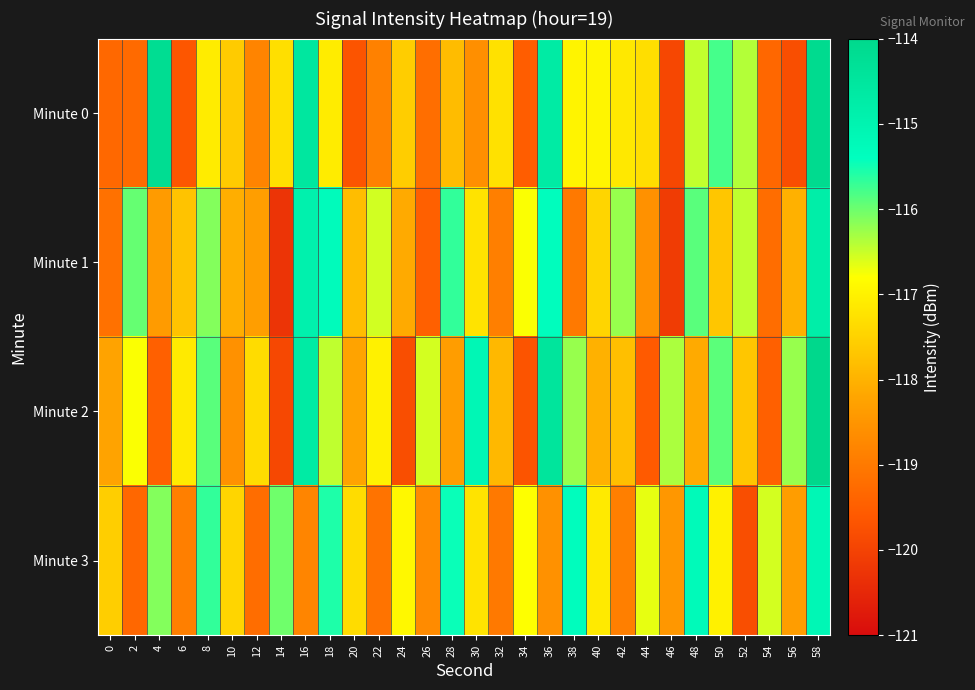

Reading right to left, list all the values displayed in this chart.

Minute 0: 58=-114.1	56=-119.8	54=-119.3	52=-116.4	50=-115.8	48=-116.5	46=-119.9	44=-117.3	42=-117.2	40=-116.9	38=-117.0	36=-114.7	34=-119.5	32=-117.3	30=-118.6	28=-117.8	26=-119.2	24=-117.6	22=-118.9	20=-119.7	18=-117.1	16=-114.5	14=-117.3	12=-118.8	10=-117.6	8=-117.1	6=-119.6	4=-114.2	2=-119.3	0=-119.3
Minute 1: 58=-114.8	56=-118.0	54=-119.2	52=-116.5	50=-117.7	48=-115.9	46=-120.1	44=-118.6	42=-116.2	40=-117.5	38=-119.0	36=-115.3	34=-116.8	32=-118.9	30=-117.2	28=-115.7	26=-119.5	24=-118.1	22=-116.5	20=-117.8	18=-115.3	16=-114.9	14=-120.3	12=-118.3	10=-118.1	8=-116.1	6=-117.7	4=-118.4	2=-116.0	0=-119.2
Minute 2: 58=-114.0	56=-116.2	54=-119.5	52=-117.7	50=-115.9	48=-118.1	46=-116.3	44=-119.6	42=-117.8	40=-118.0	38=-116.2	36=-114.5	34=-119.7	32=-117.9	30=-115.1	28=-118.3	26=-116.6	24=-119.8	22=-117.0	20=-118.2	18=-116.5	16=-114.7	14=-119.9	12=-117.3	10=-118.6	8=-115.9	6=-117.1	4=-119.5	2=-116.8	0=-118.2
Minute 3: 58=-115.1	56=-118.3	54=-116.6	52=-119.8	50=-117.0	48=-115.2	46=-118.5	44=-116.7	42=-118.9	40=-117.1	38=-115.3	36=-118.6	34=-116.8	32=-119.0	30=-117.2	28=-115.5	26=-118.7	24=-116.9	22=-119.1	20=-117.3	18=-115.6	16=-118.8	14=-116.0	12=-119.2	10=-117.5	8=-115.7	6=-118.9	4=-116.1	2=-119.3	0=-117.6